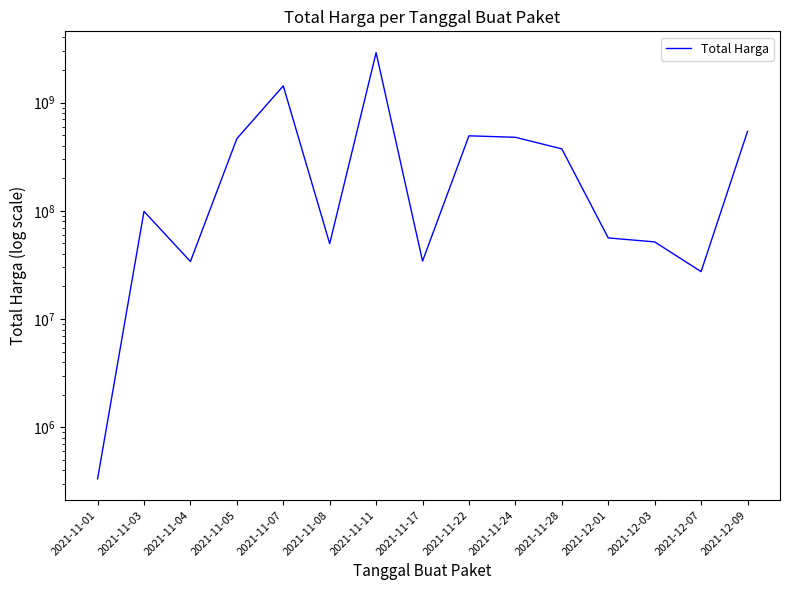

How many interior local peaks (higher than both neighbors) does the data have?

4